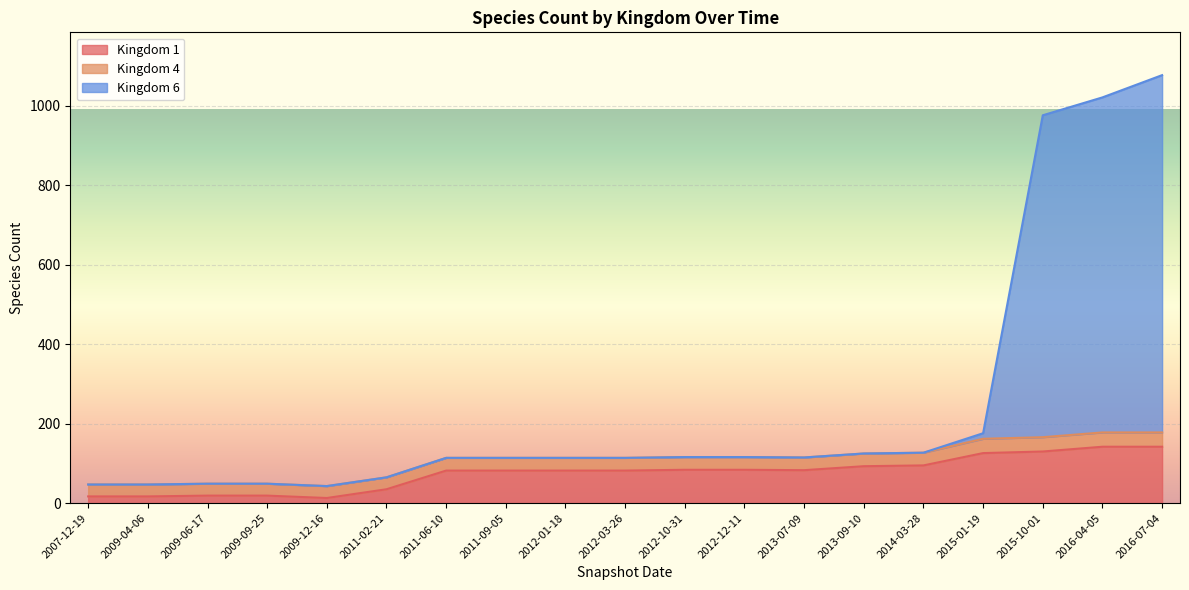

The value of Kingdom 1 at 2013-07-09 is 83. True or false?

True